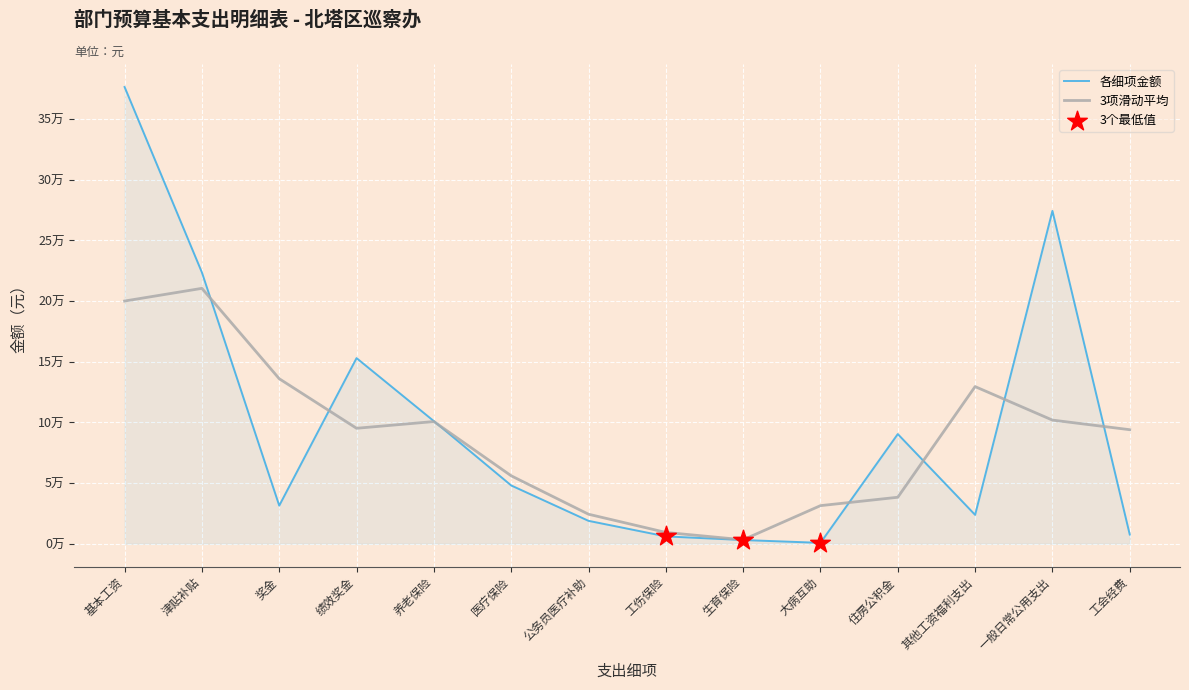

Which has a higher value, 公务员医疗补助 or 一般日常公用支出?

一般日常公用支出